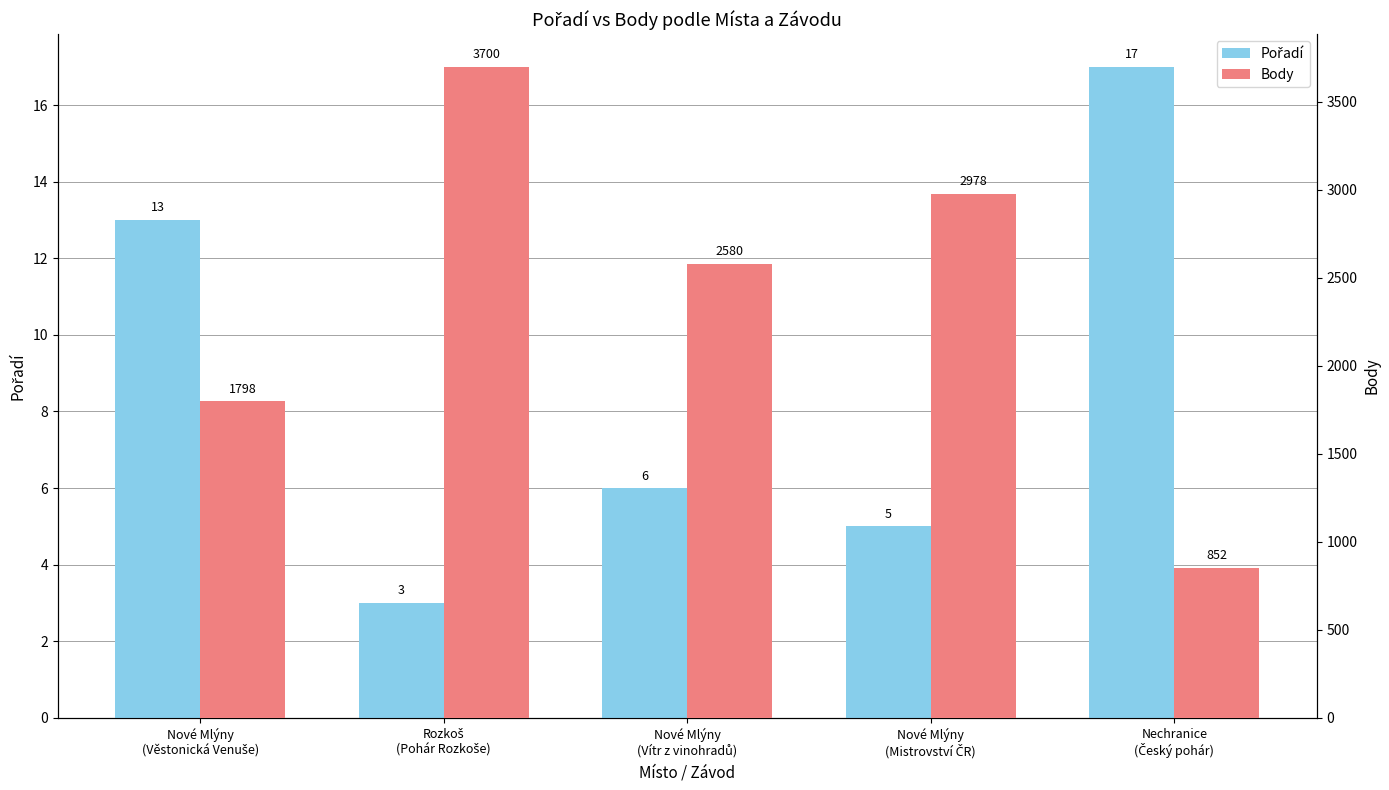

Which series has the widest spread of values?

Body